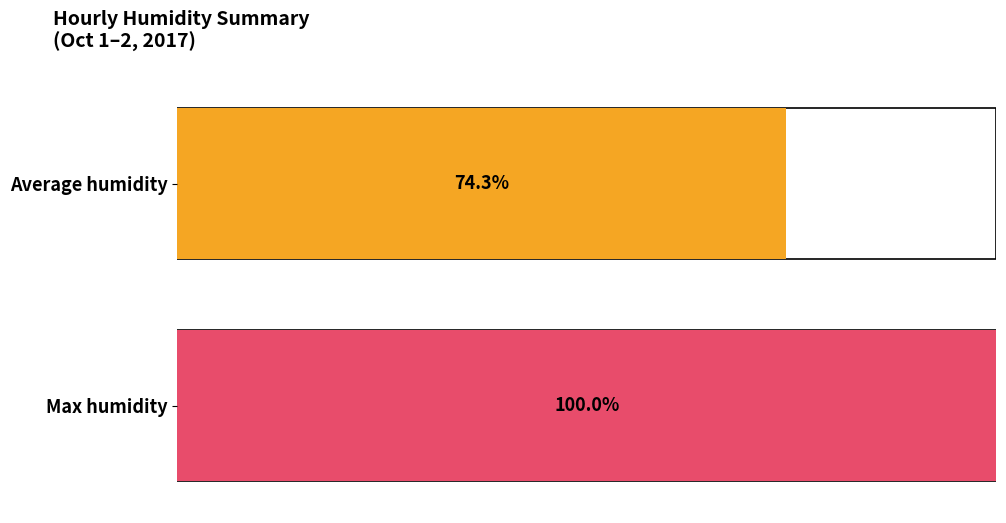

True or false: Max humidity has a value of 45.7 at 02:00.

False